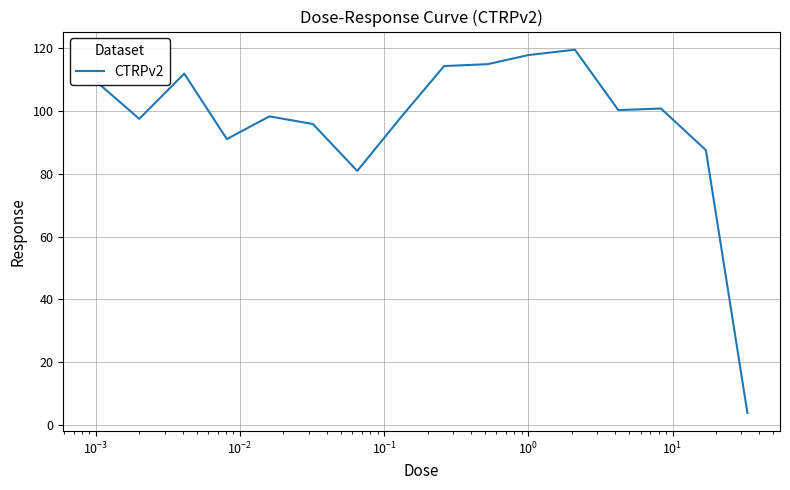

What is the minimum value shown in the chart?

3.9